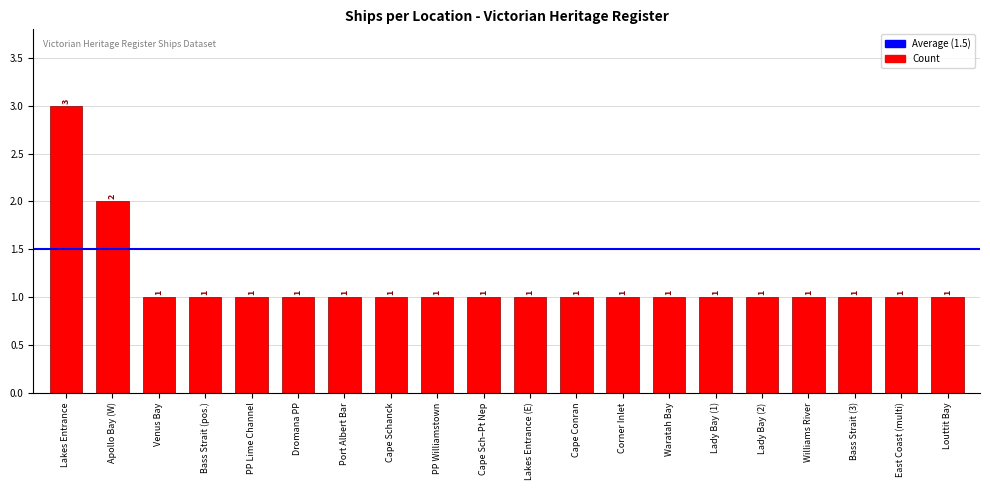

Where is the data nearest to the value 2?

Apollo Bay (W)